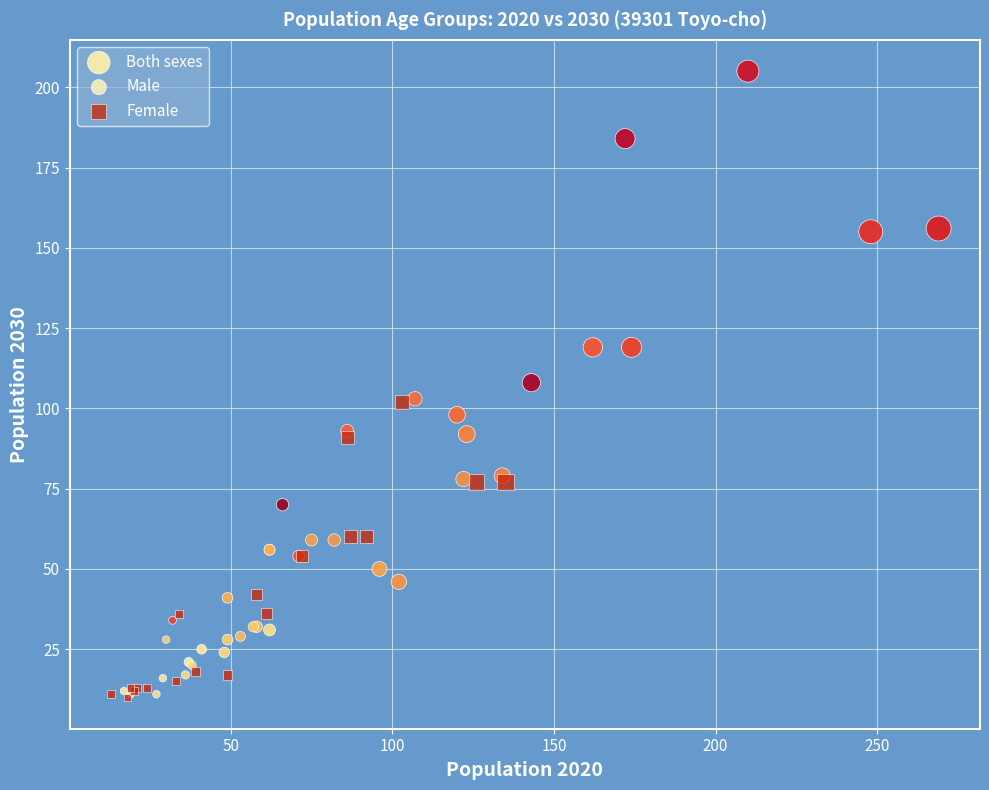

Which series has the widest spread of Y values?

Both sexes